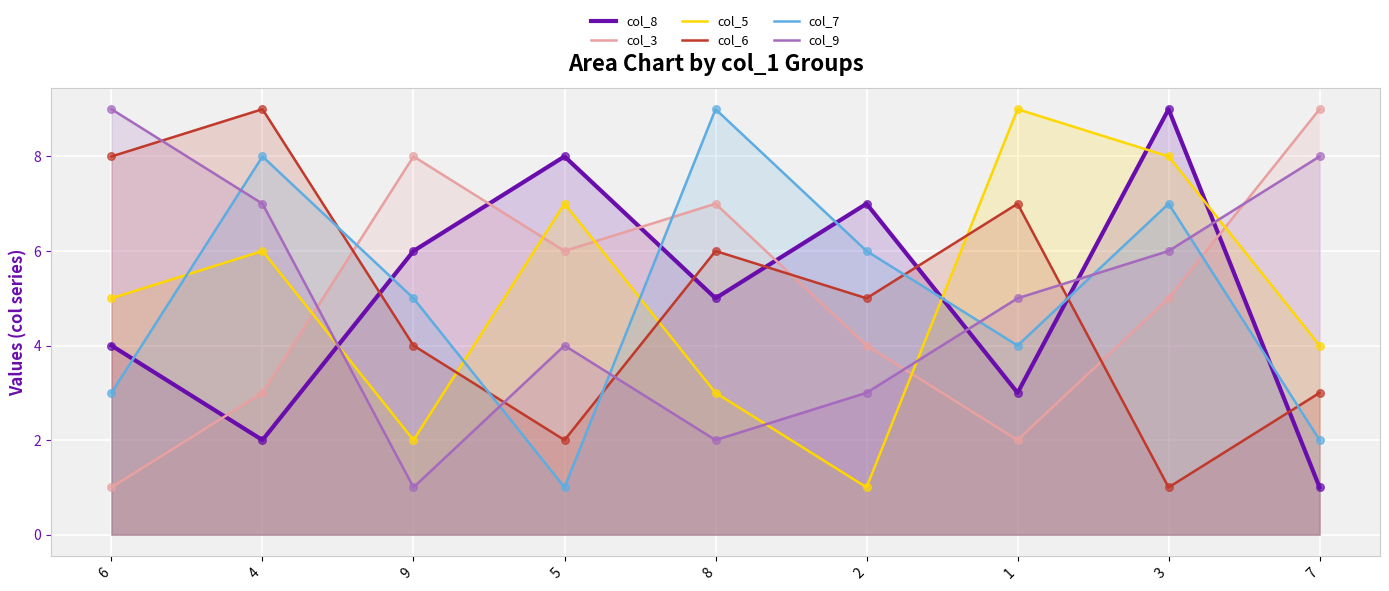

What are all the series names shown in the legend?

col_8, col_3, col_5, col_6, col_7, col_9